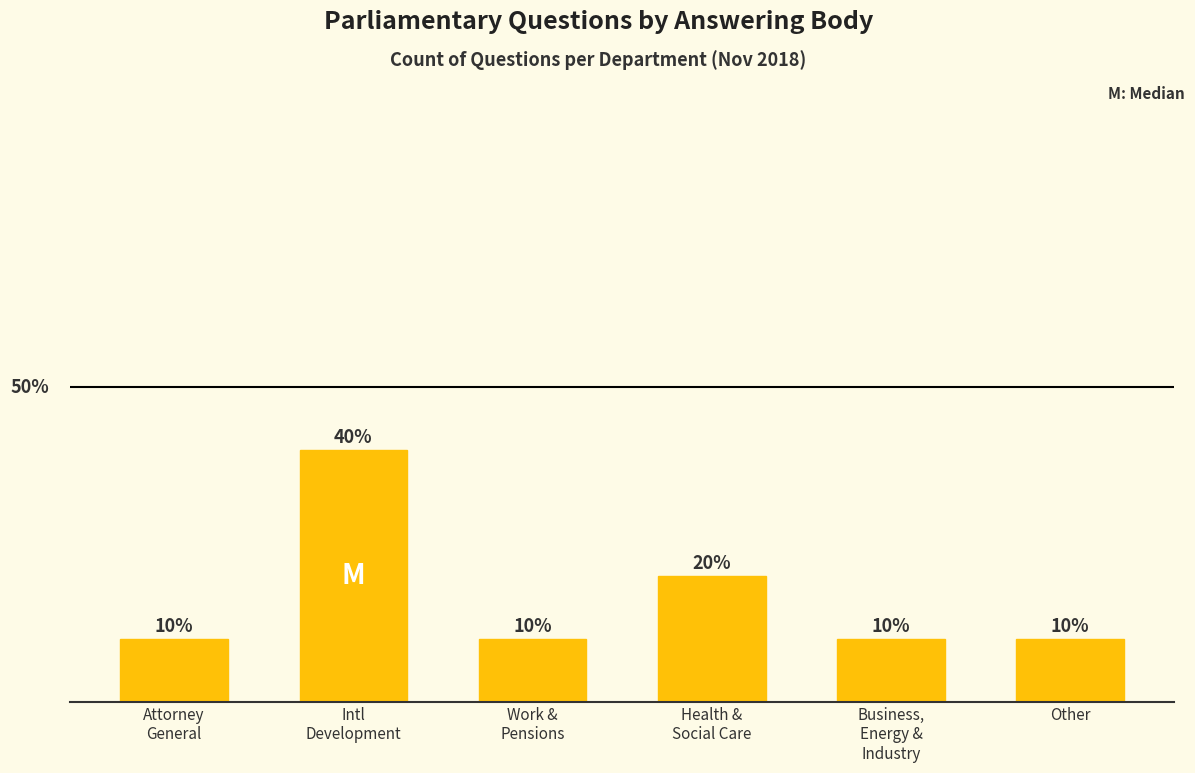

Between Health &
Social Care and Other, which is larger?

Health &
Social Care